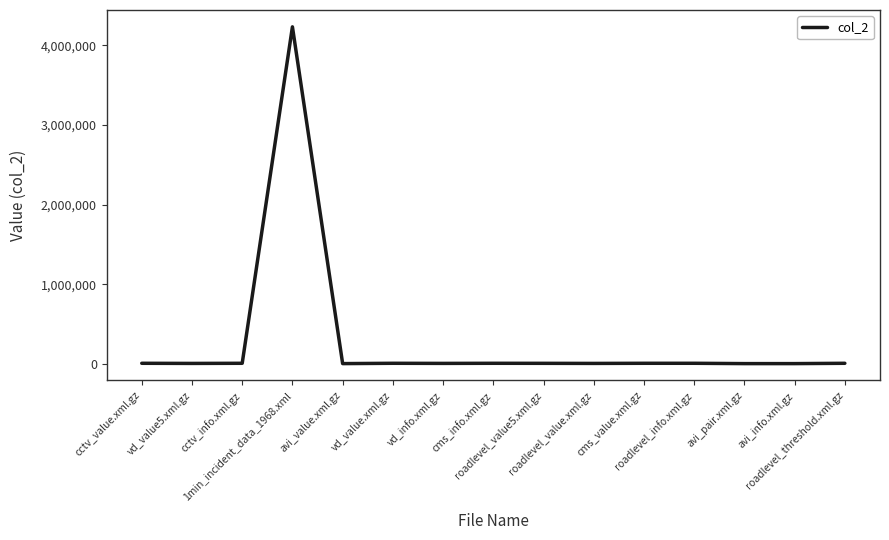

What is the difference between the maximum and minimum values?

4233040